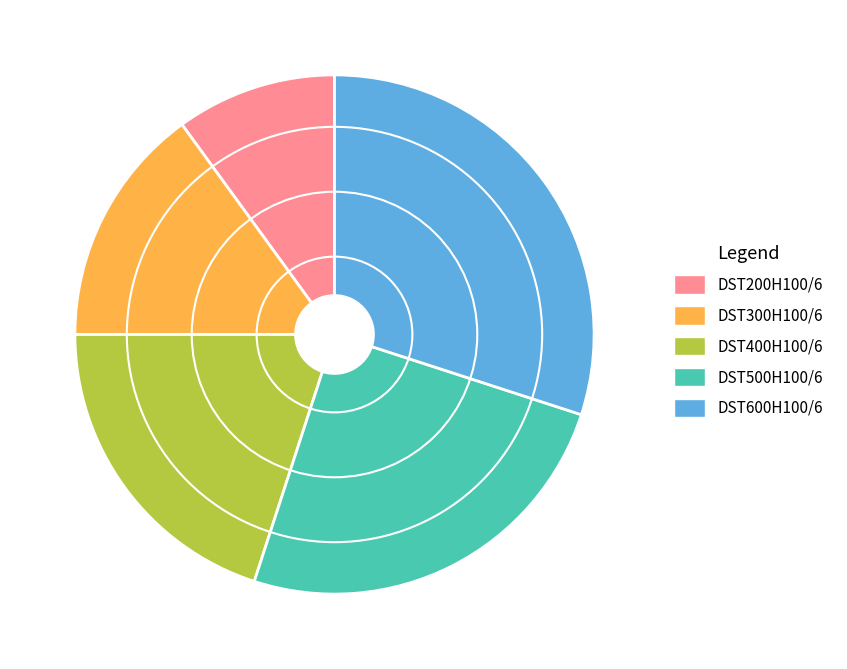

Is it true that DST300H100/6 is 23% of the pie?

False